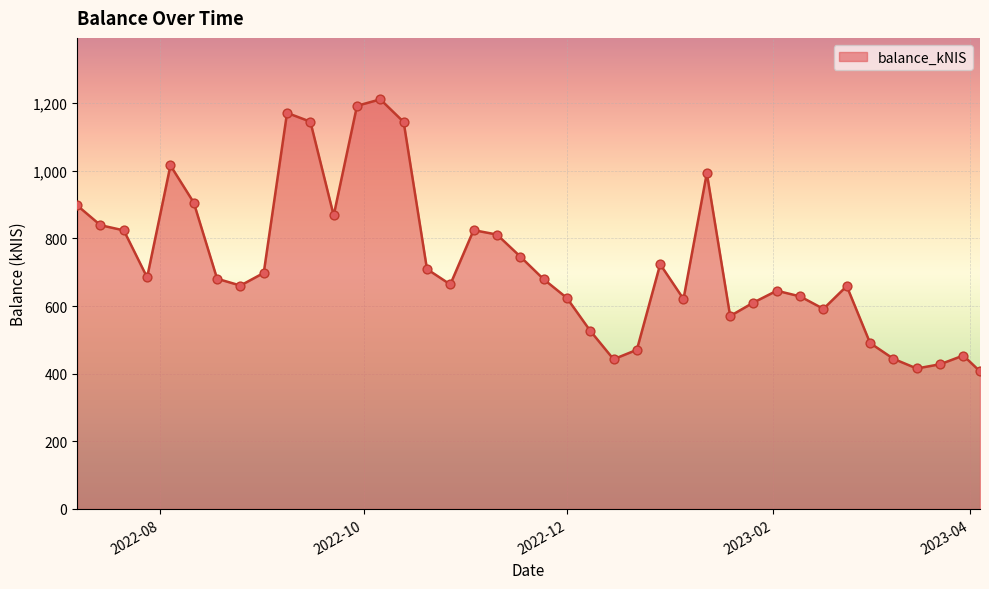

What is the maximum value shown in the chart?

1211.5